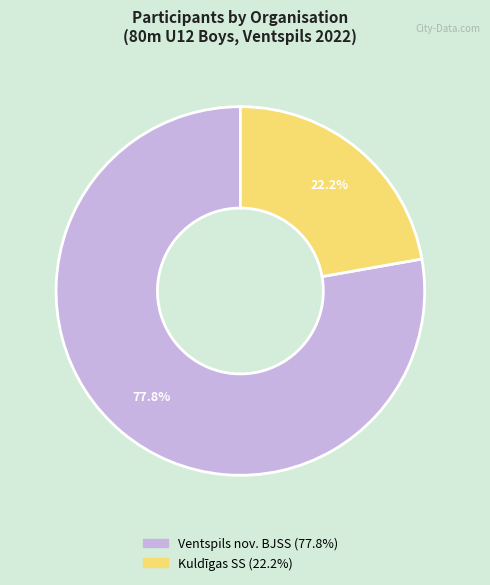

Is it true that Ventspils nov. BJSS is 78% of the pie?

True